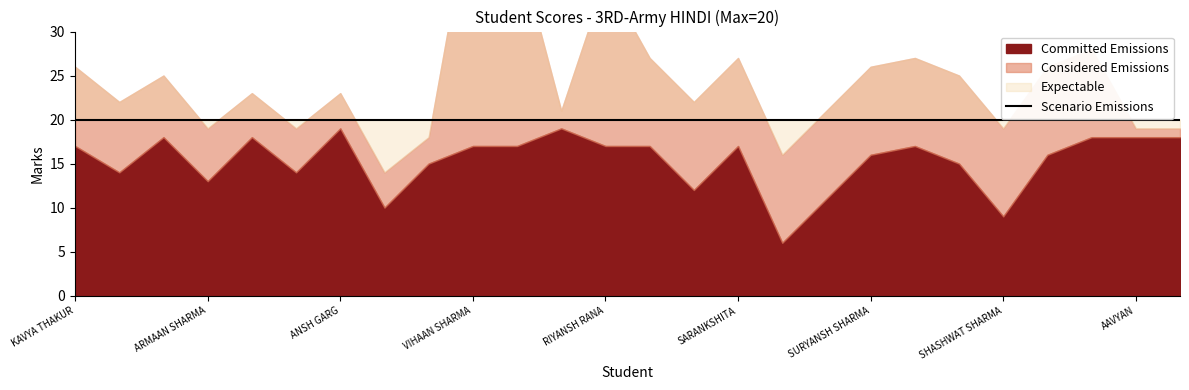

True or false: Considered Emissions and Committed Emissions intersect in this chart.

True